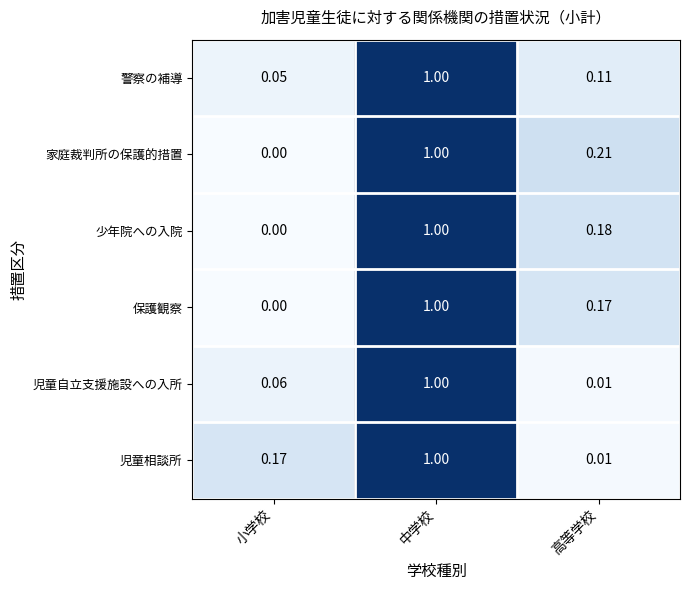

At which category is the sum across all series the highest?

中学校